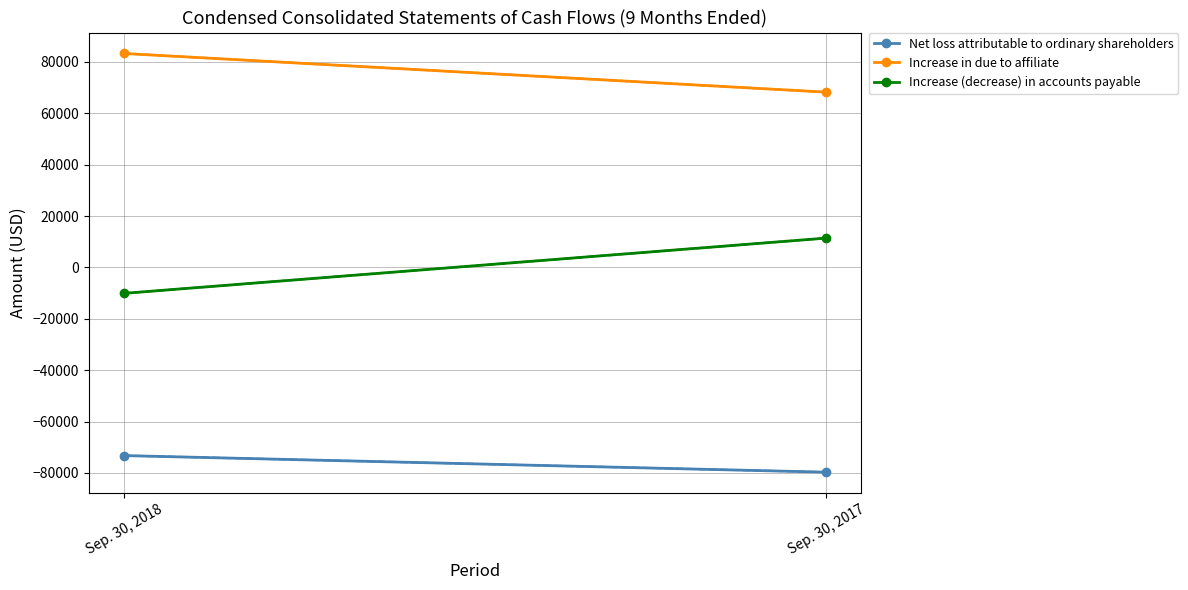

Between Sep. 30, 2017 and Sep. 30, 2018, which is larger?

Sep. 30, 2018